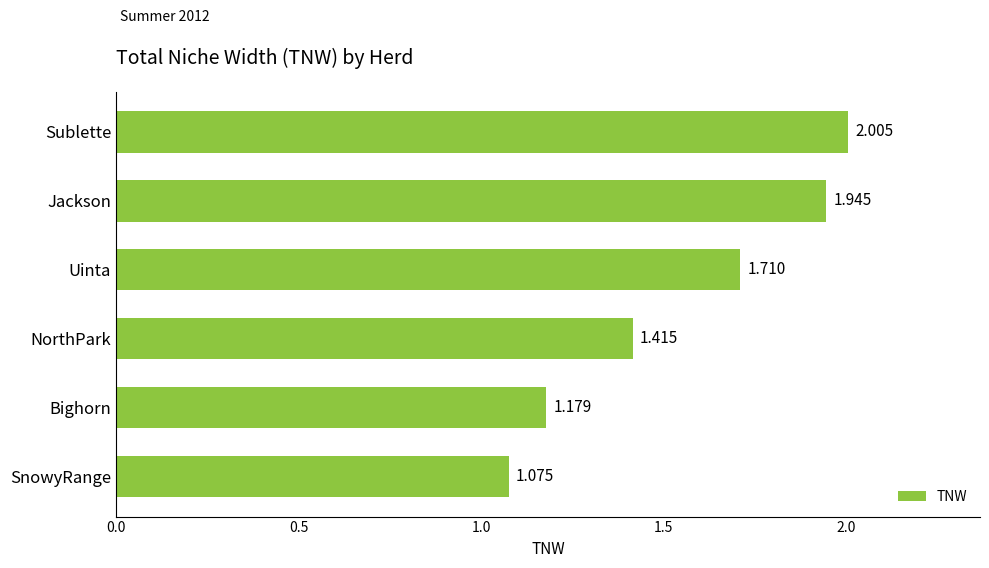

Which category has the lowest value across all series?

SnowyRange